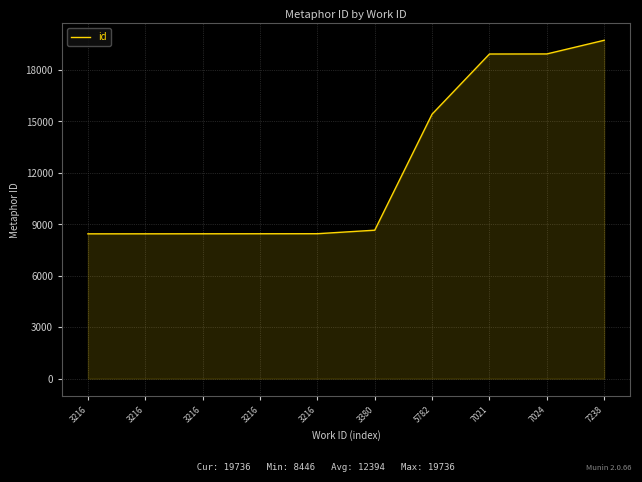

The chart shows a value of 12689 at 3216. True or false?

False